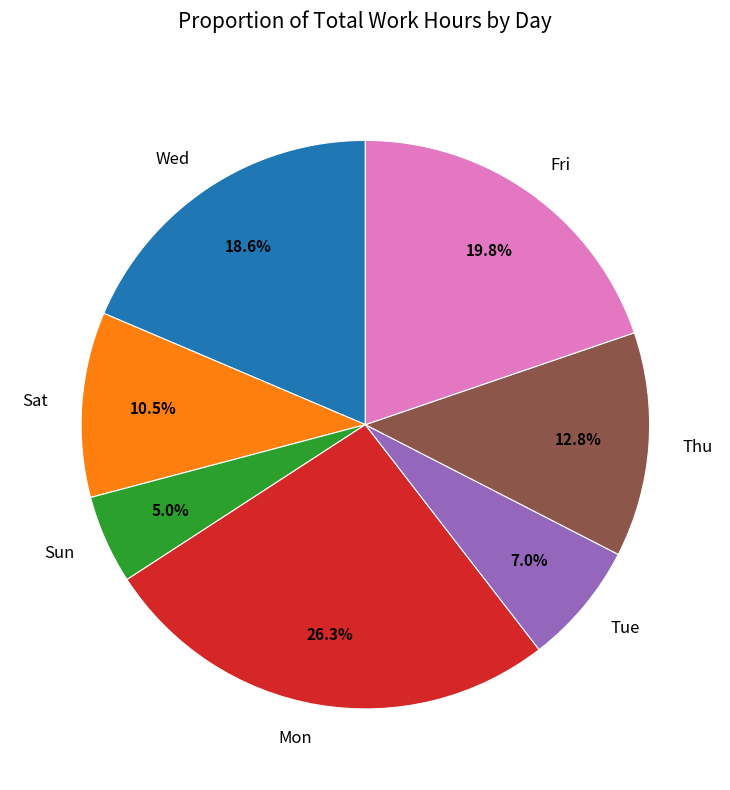

To the nearest percent, what is the difference between the largest and smallest slice percentages?

21%